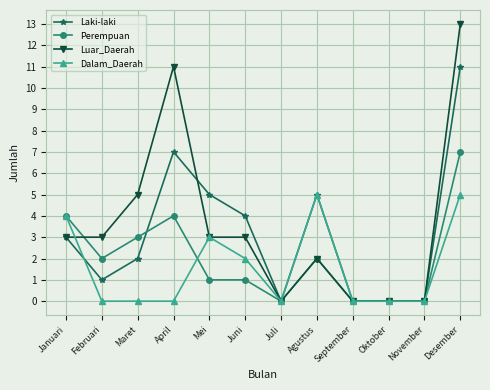

What is the difference between the maximum and minimum values in the Perempuan series?

7